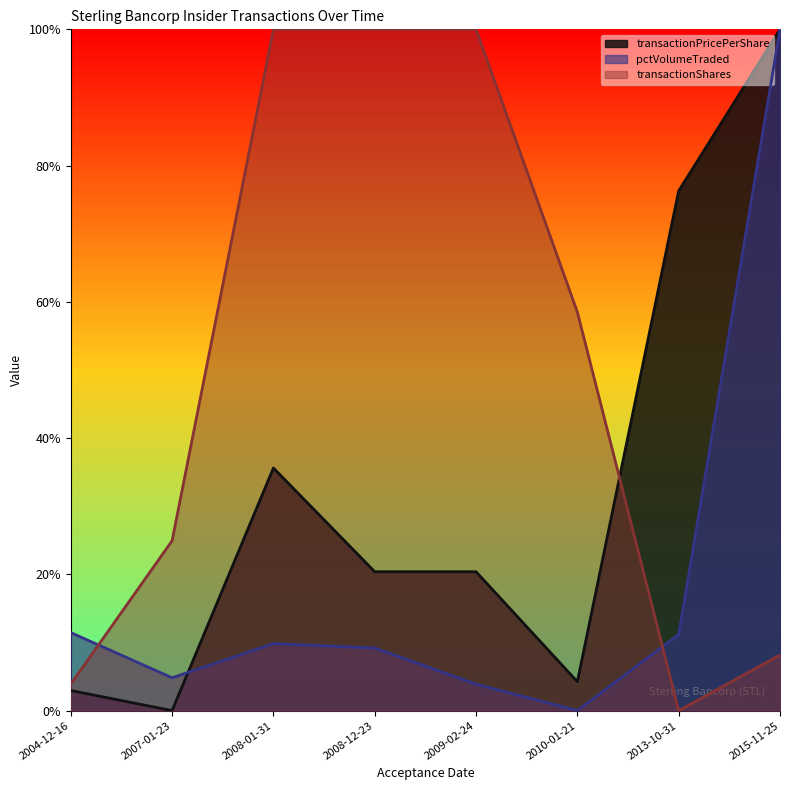

Which series has the widest spread of values?

transactionShares